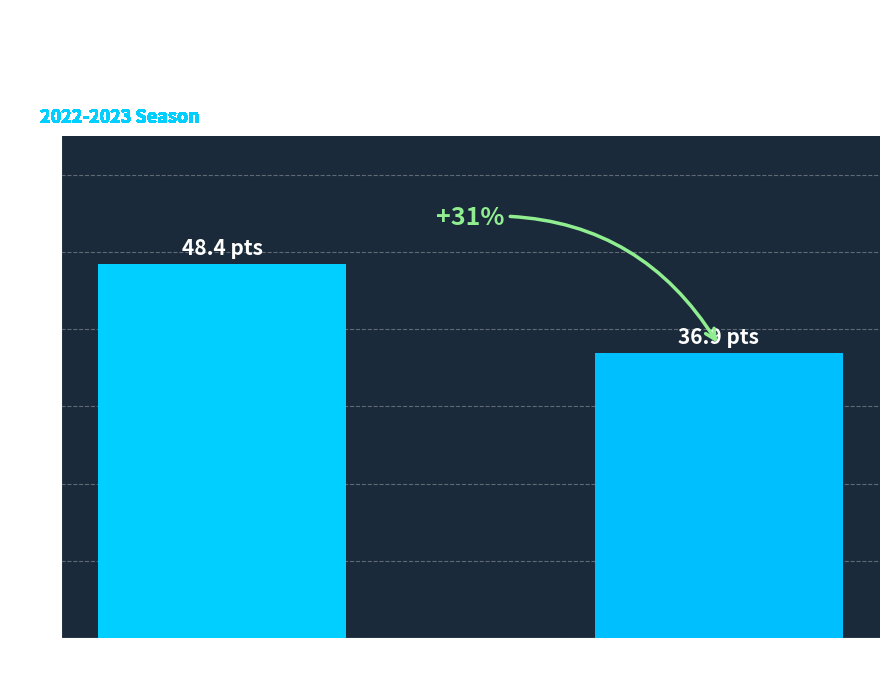

Reading left to right, list all the values displayed in this chart.

Wins=48.4	Losses=36.9